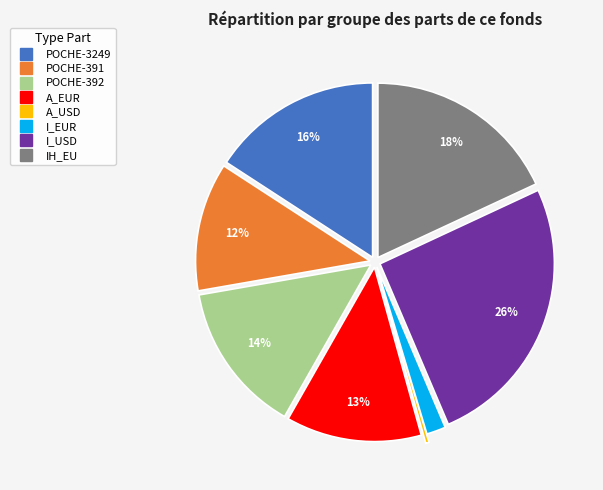

Which category has the smallest portion of the pie?

A_USD